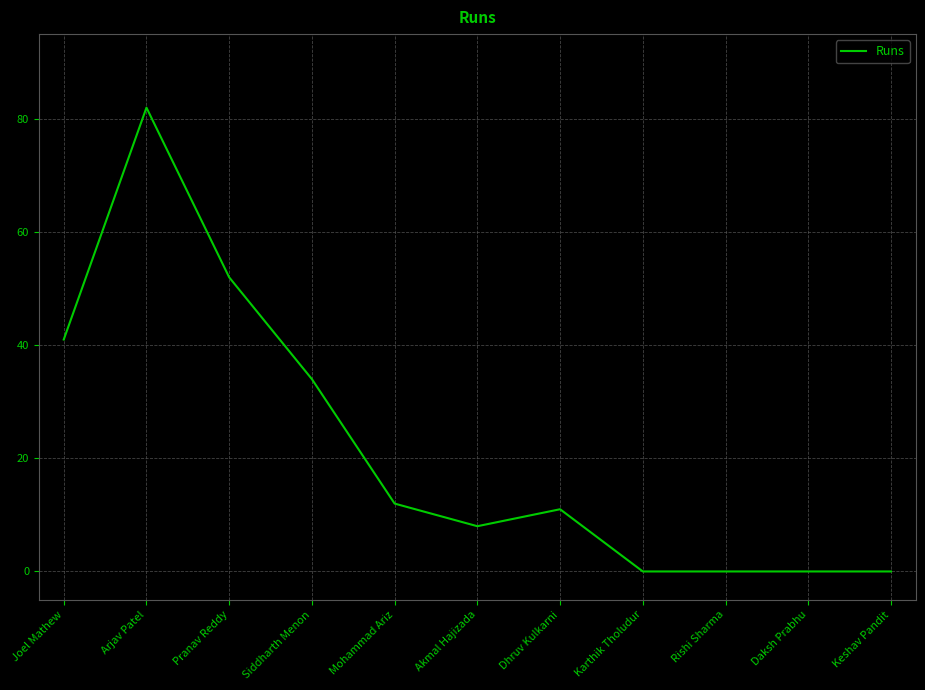

What is the change in value from Arjav Patel to Akmal Hajizada?

-74